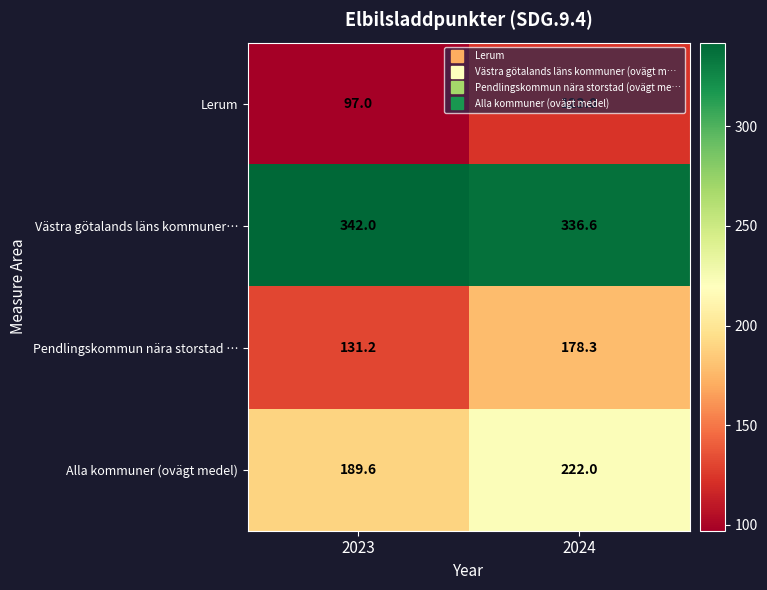

The value of Alla kommuner (ovägt medel) at 2024 is 222.0. True or false?

True